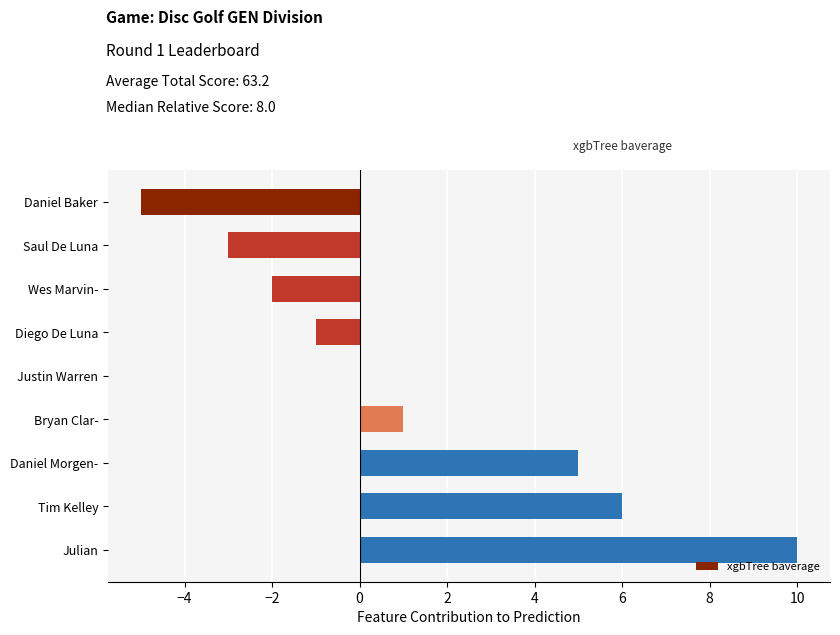

Count the number of categories in the chart.

9